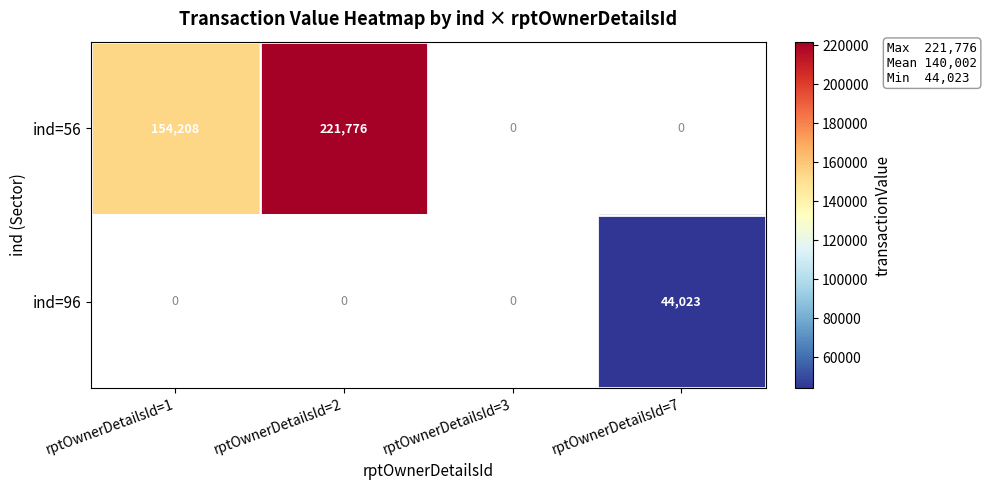

The value of ind=56 at rptOwnerDetailsId=2 is 221776. True or false?

True